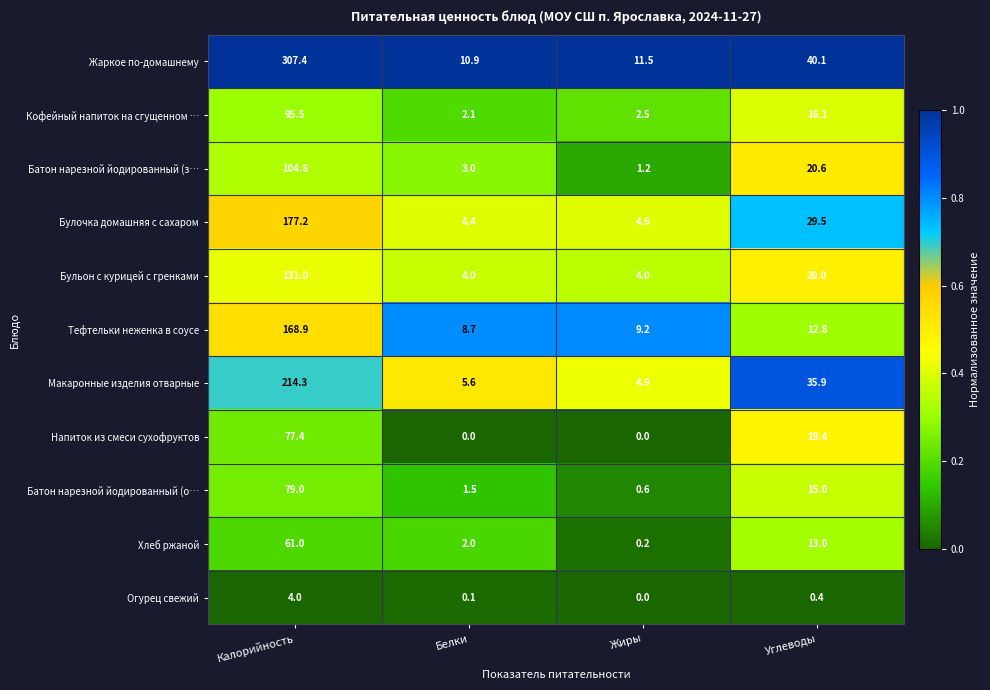

Is it true that Кофейный напиток на сгущенном … equals 2.1 at Белки?

True